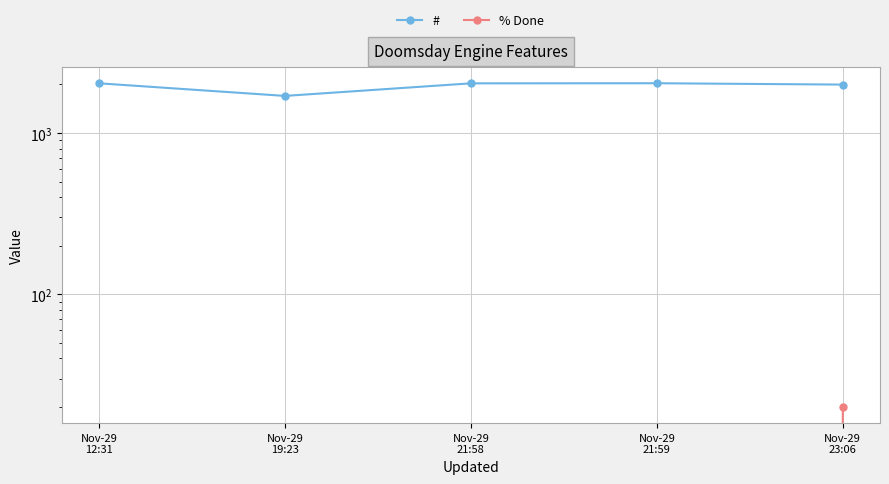

What is the highest value of the # series?

2035